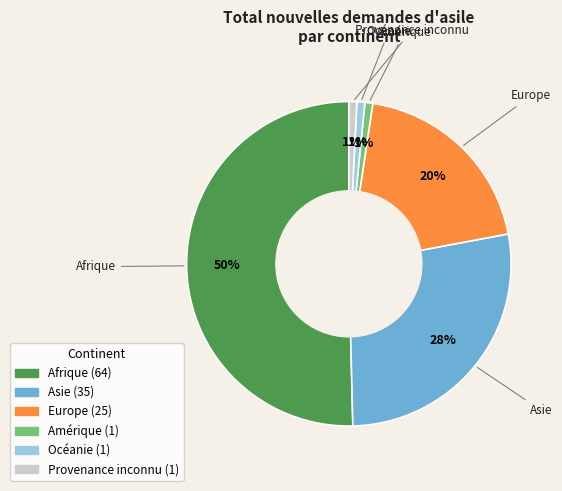

Which category accounts for the majority?

Afrique